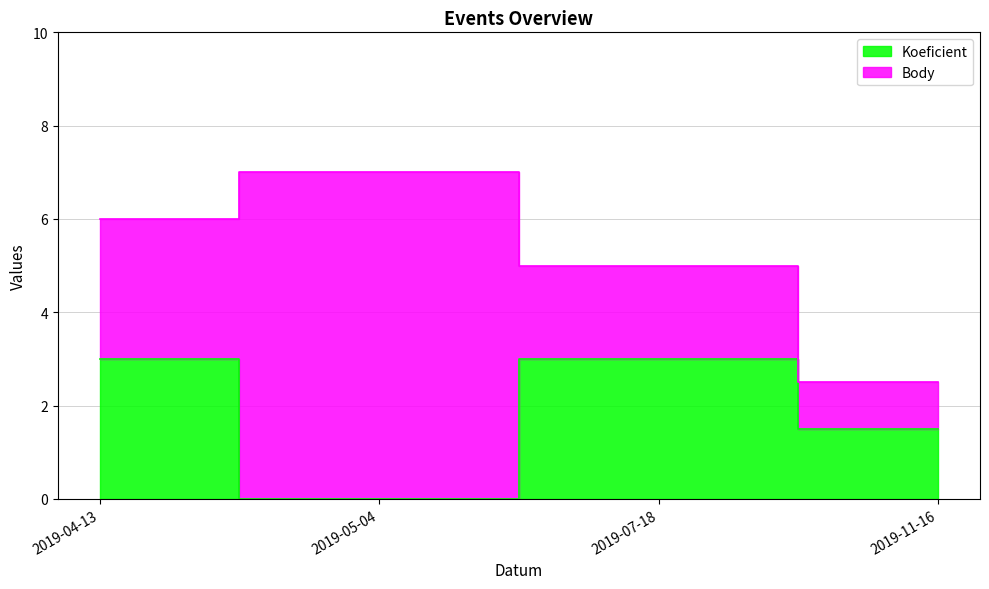

What is the approximate value at 2019-04-13?

3.0